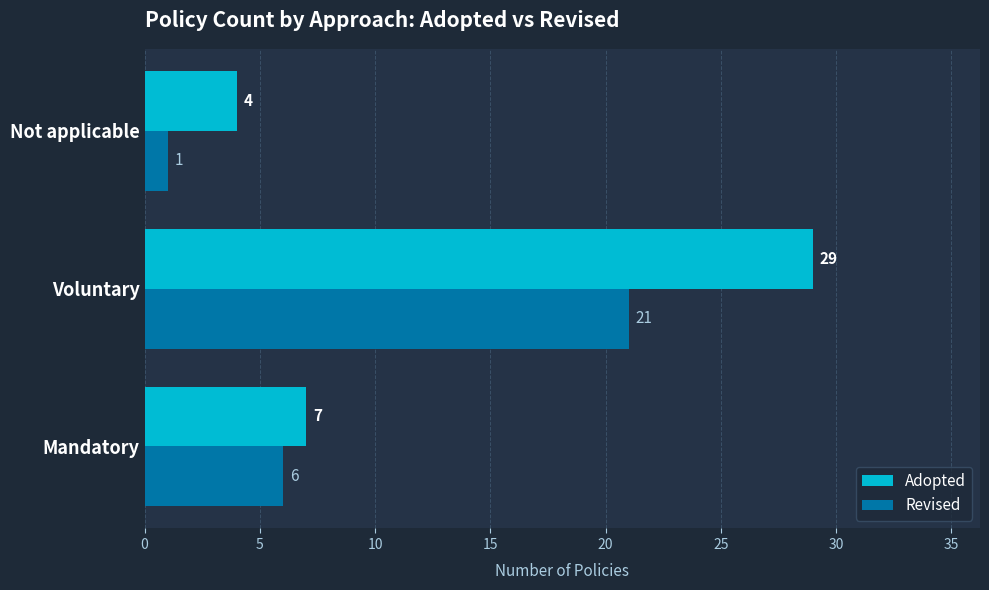

What is the minimum value for Revised?

1